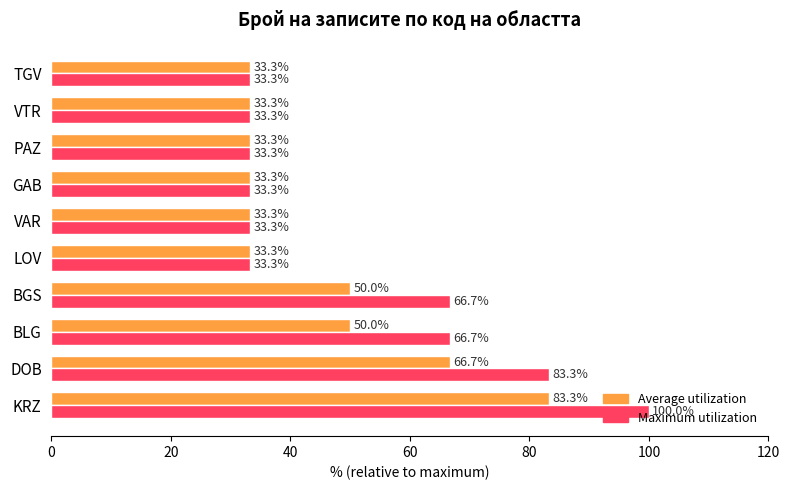

What is the difference between the Average utilization values at KRZ and PAZ?

50.0